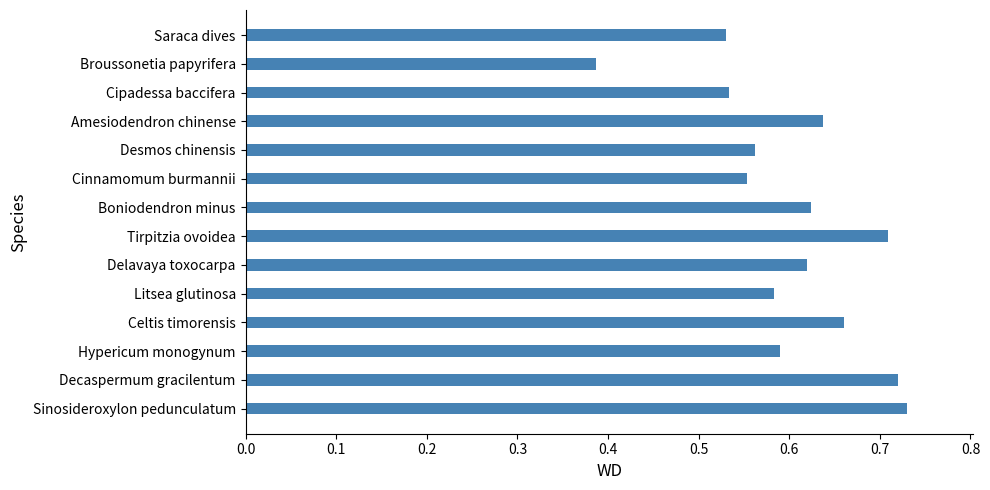

How many bars are there in total?

14